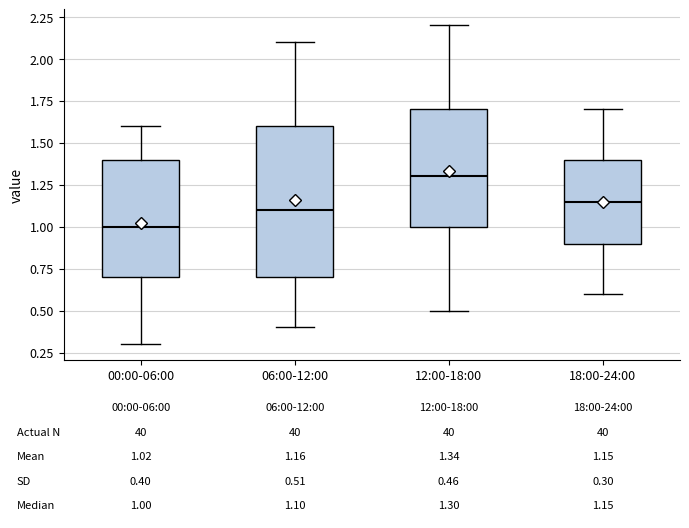

Comparing the boxes themselves (not the whiskers), which one is the tallest?

06:00-12:00